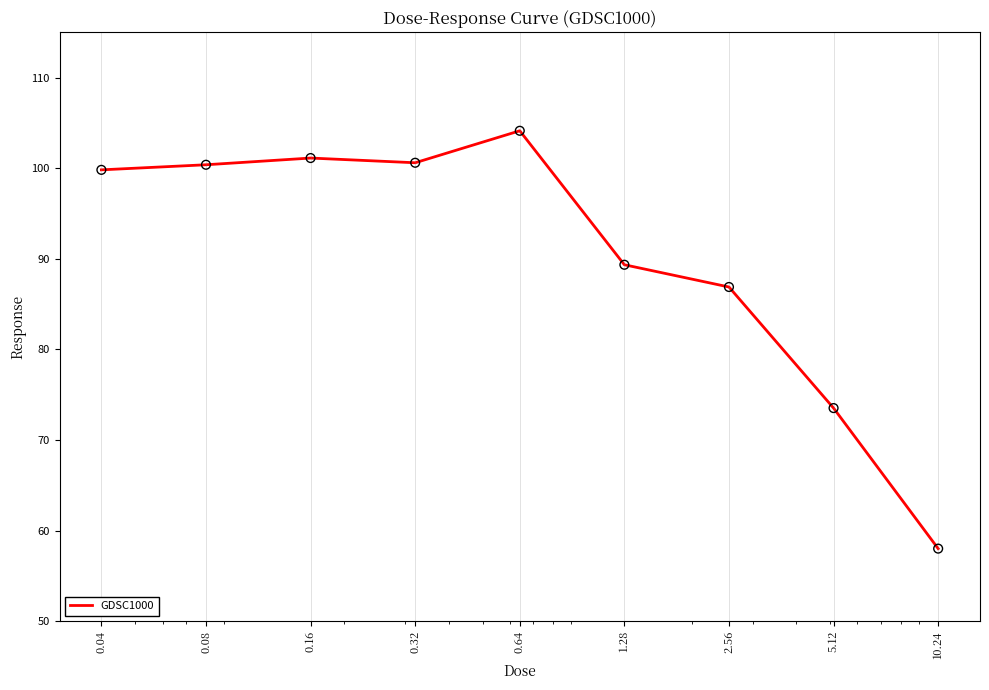

What is the greatest value displayed?

104.1